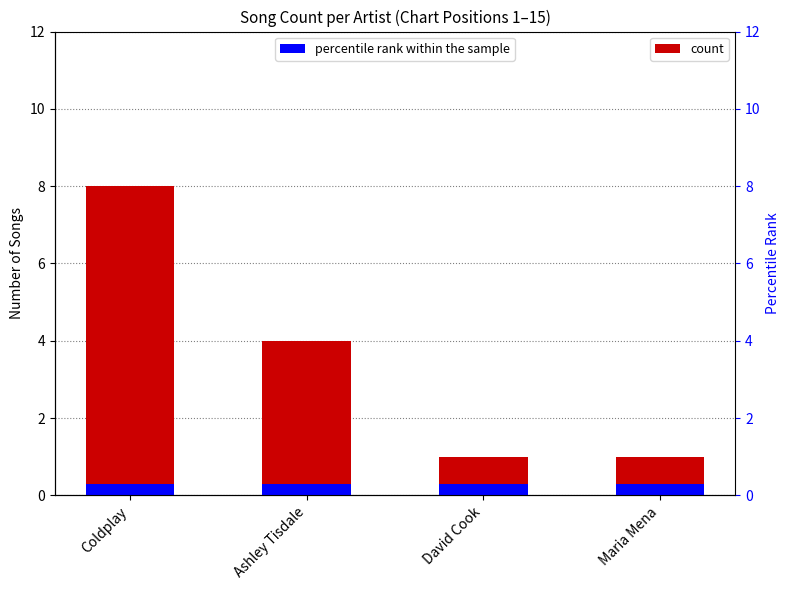

What is the value of the percentile rank within the sample bar at the 3rd from the left?

0.3